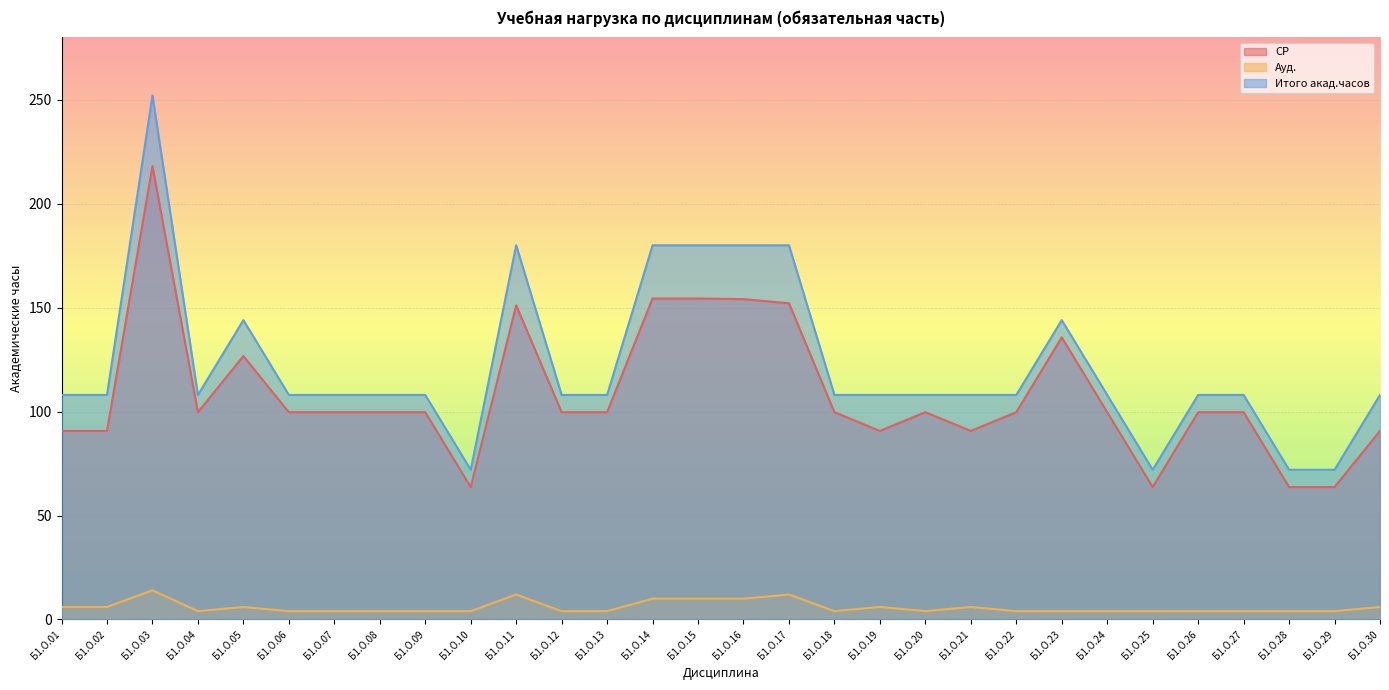

Which series changed the most between Б1.О.01 and Б1.О.07?

СР